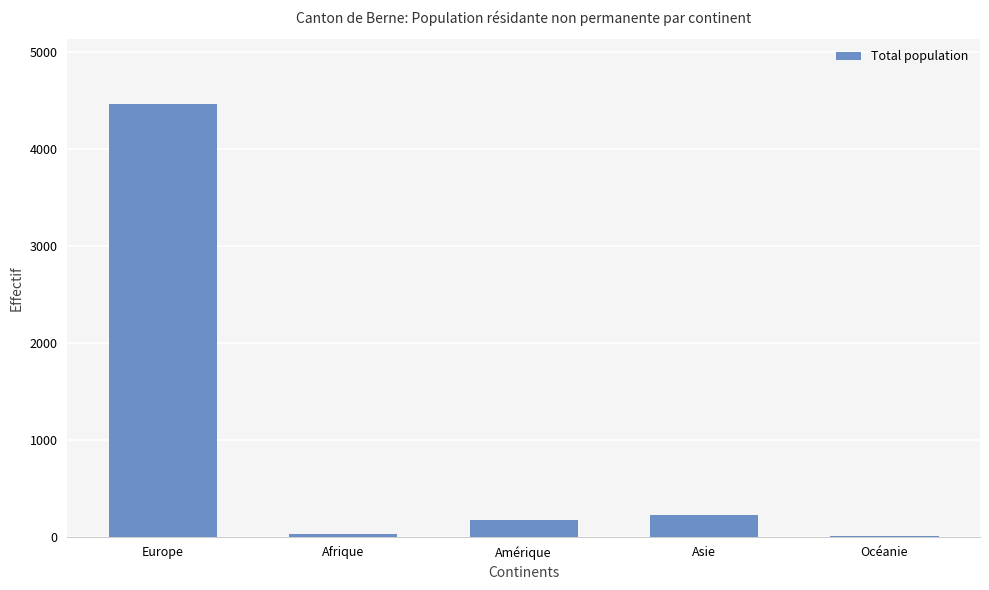

At which category does the chart reach its peak across all series?

Europe